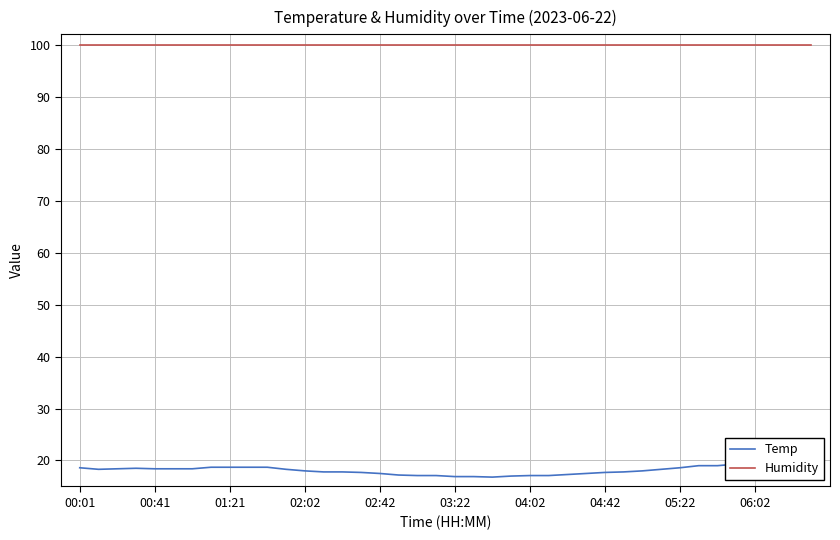

At how many categories does at least one series exceed 55?

40